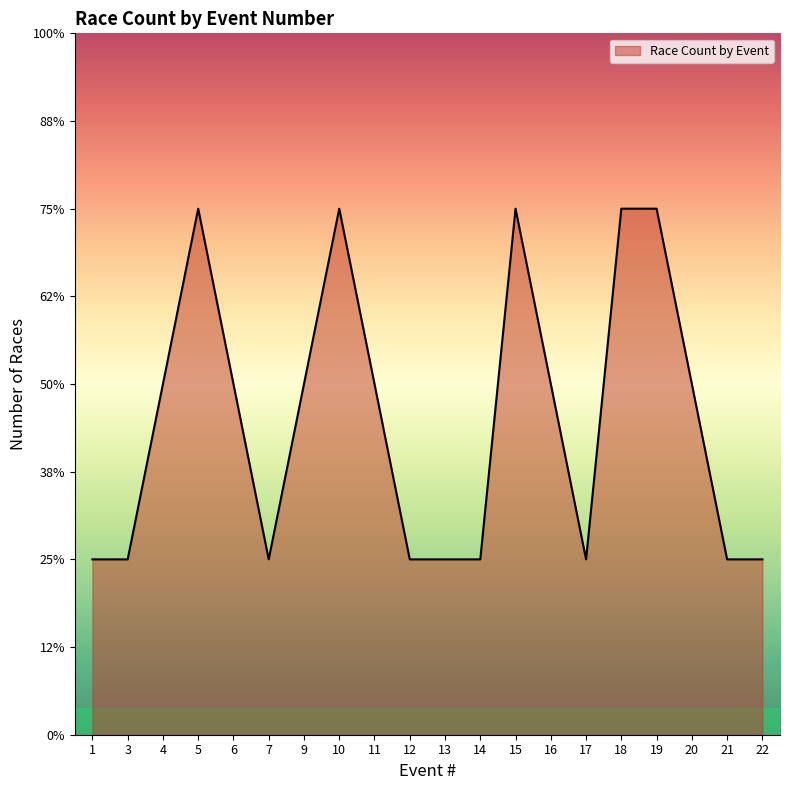

Rank the categories by value from lowest to highest.

1, 3, 7, 12, 13, 14, 17, 21, 22, 4, 6, 9, 11, 16, 20, 5, 10, 15, 18, 19